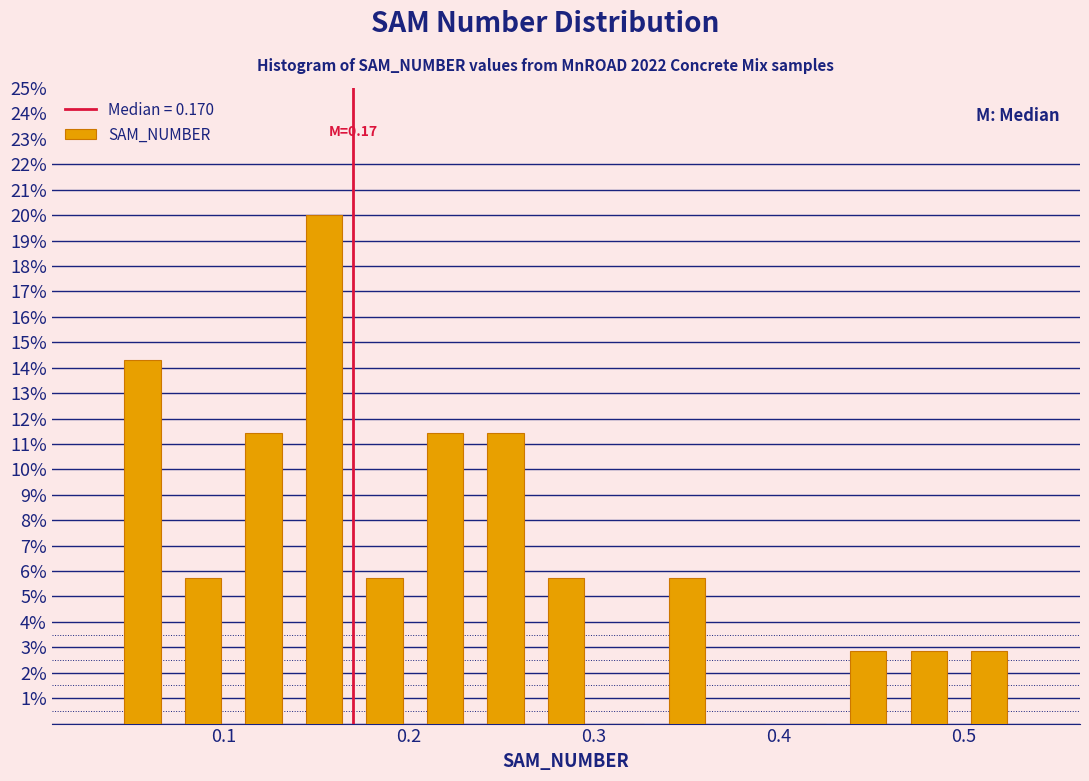

Read against the x-axis, roughly where is the centre of the tallest bar?

0.15